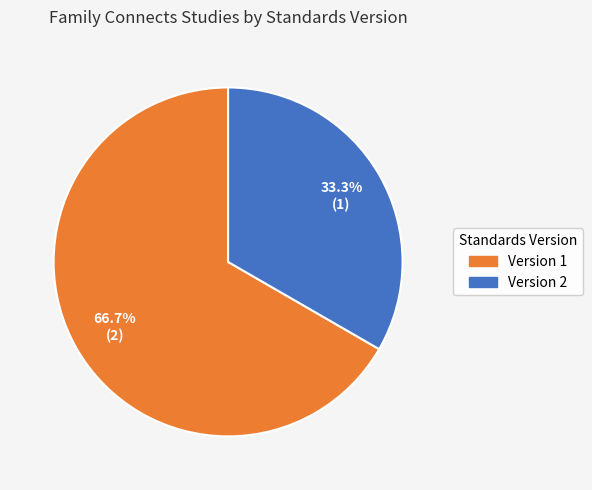

Is there any slice that represents more than half of the pie?

Yes